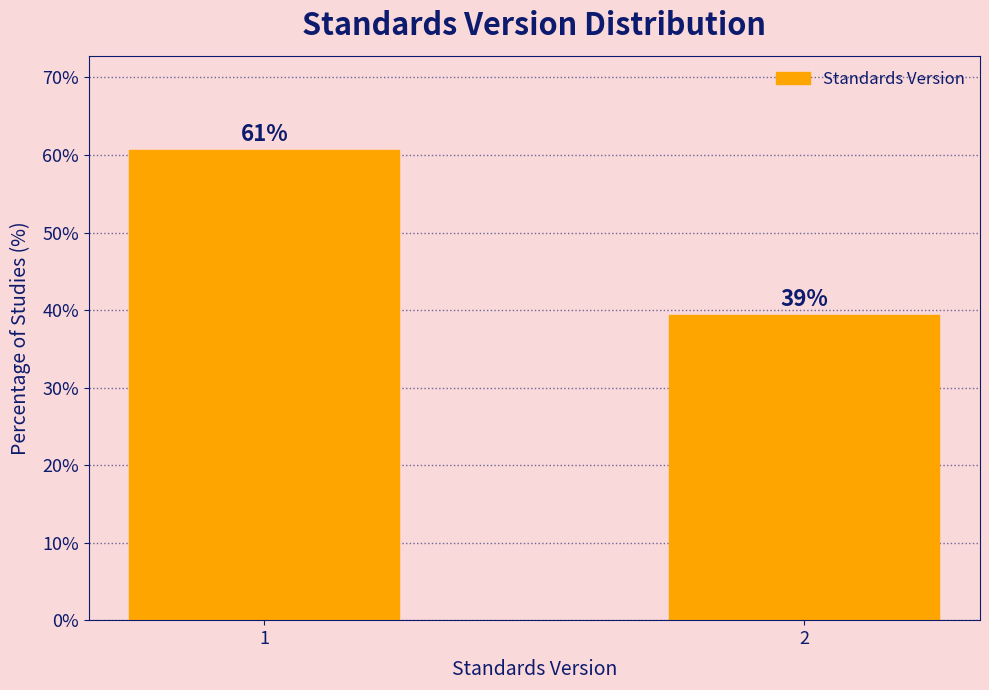

Are the bars horizontal?

No